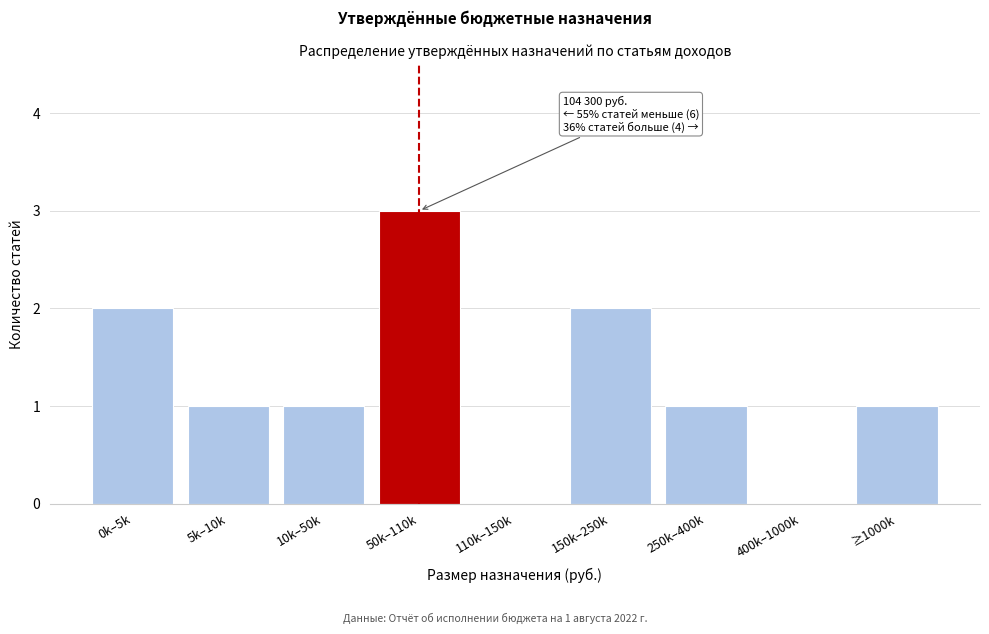

Reading left to right, what are all the values shown in this chart?

0k–5k=2	5k–10k=1	10k–50k=1	50k–110k=3	110k–150k=0	150k–250k=2	250k–400k=1	400k–1000k=0	≥1000k=1